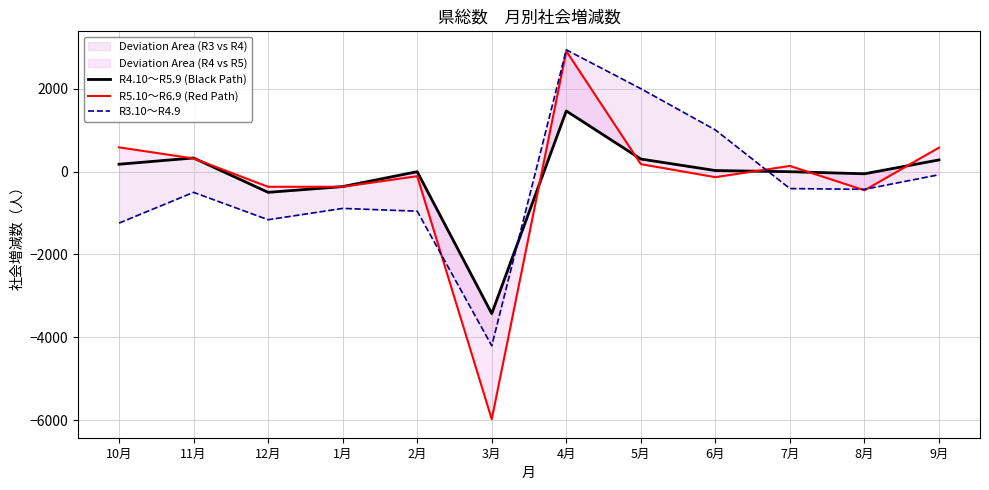

List the series in order of their peak value, highest first.

R3.10～R4.9, R5.10～R6.9 (Red Path), R4.10～R5.9 (Black Path)